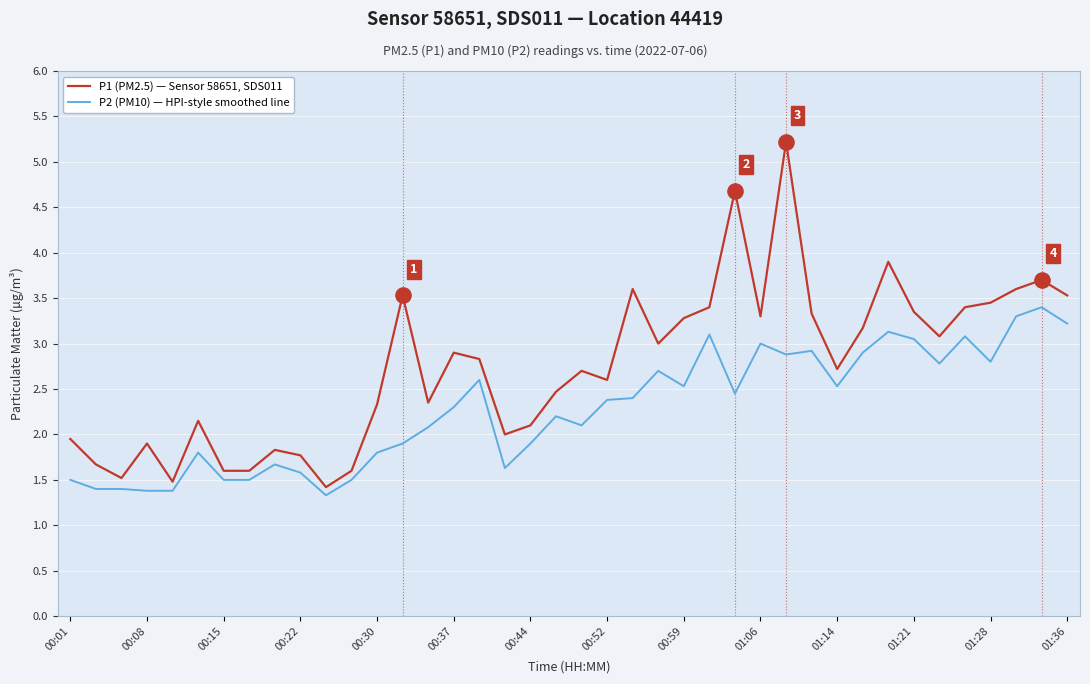

Which series has the widest spread of values?

P1 (PM2.5) — Sensor 58651, SDS011